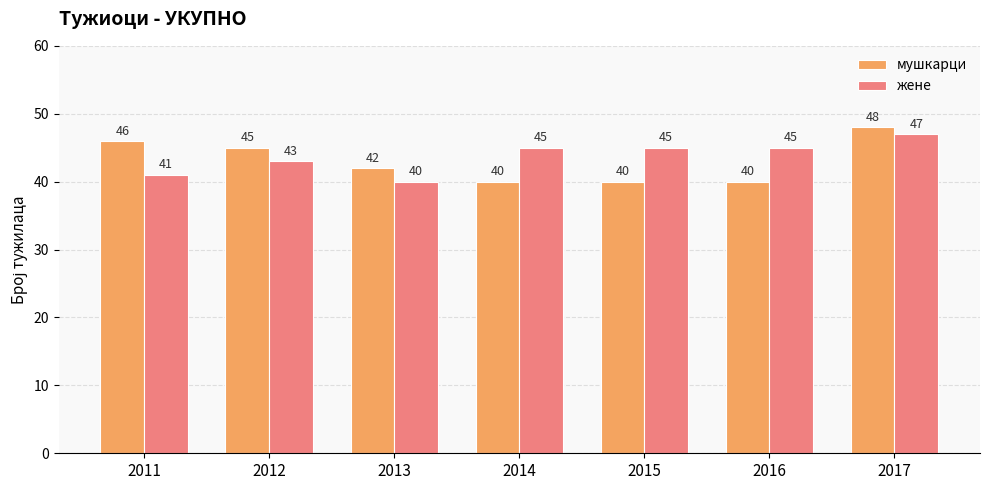

Between 2015 and 2017, which series saw the biggest shift?

мушкарци